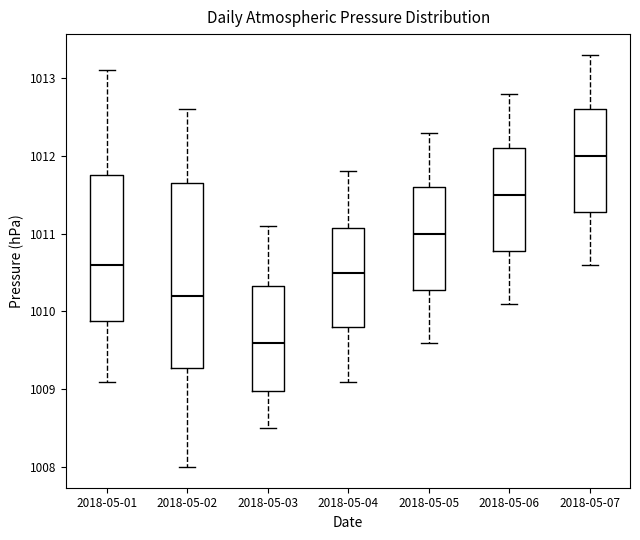

Which box has the highest median line?

2018-05-07